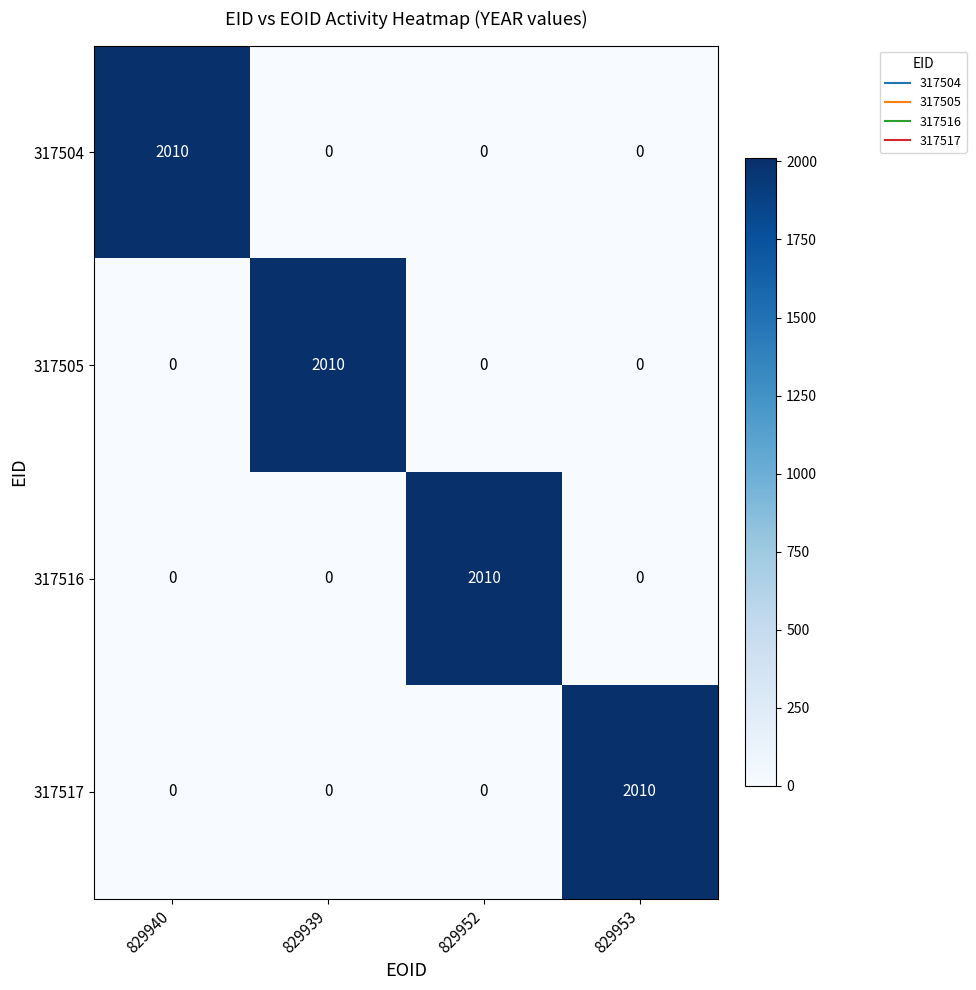

What is the spread (max minus min) of values at 829939?

2010